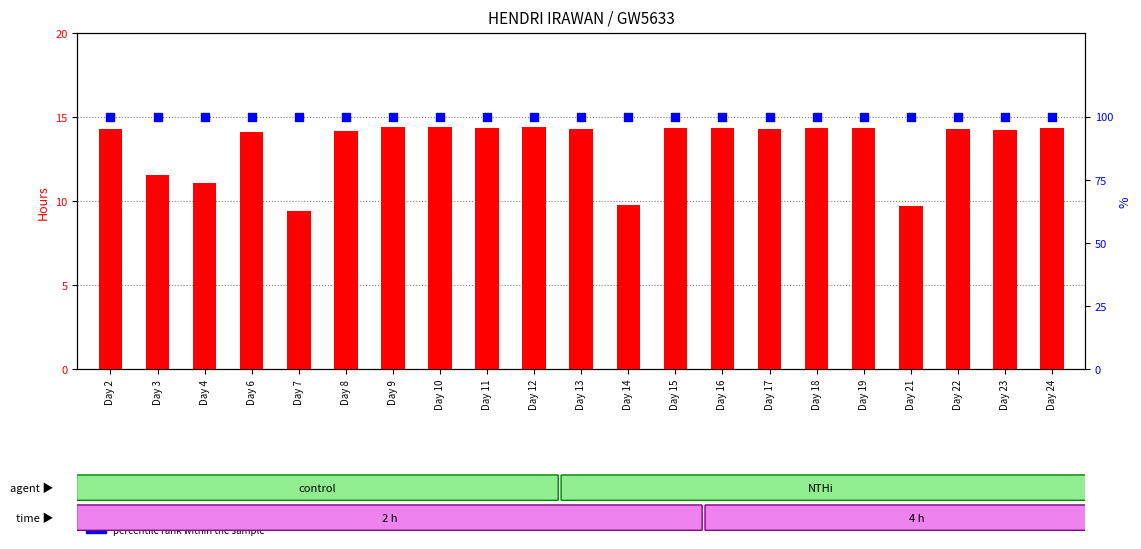

Which series contains the highest Y value?

percentile rank within the sample